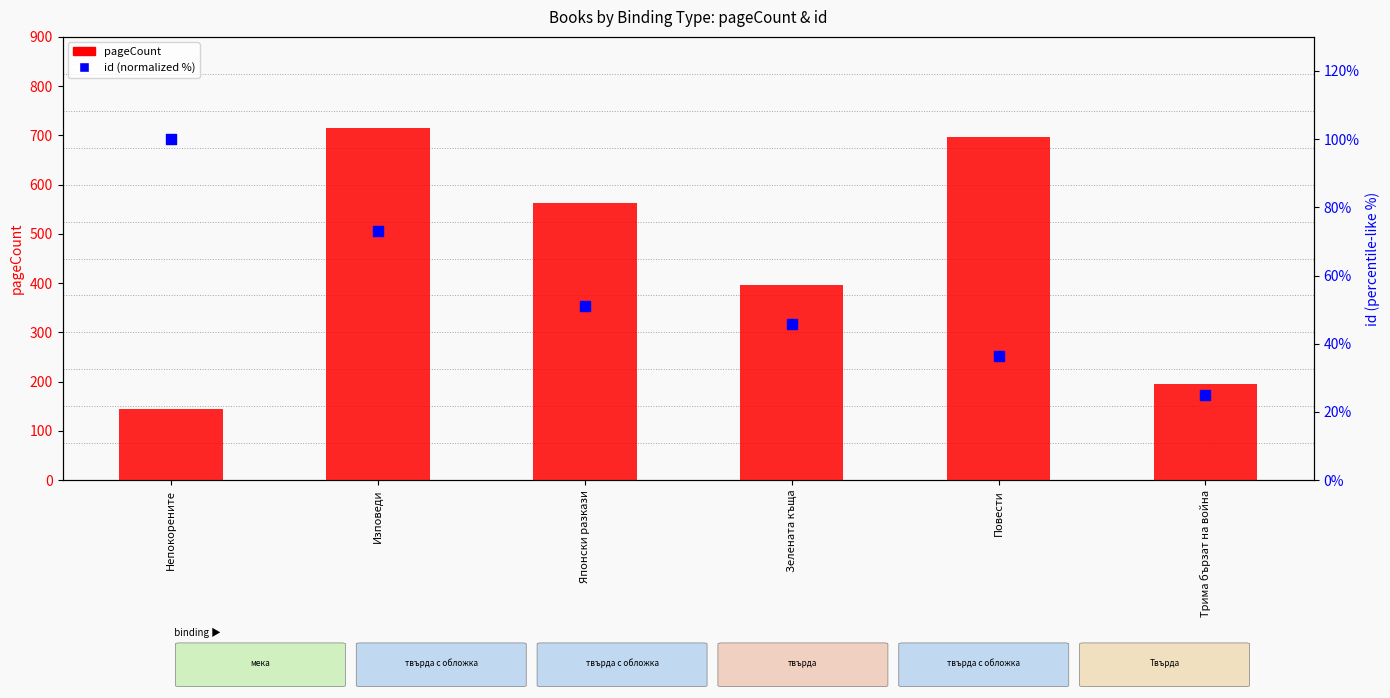

What are all the series names shown in the legend?

pageCount, id (normalized %)